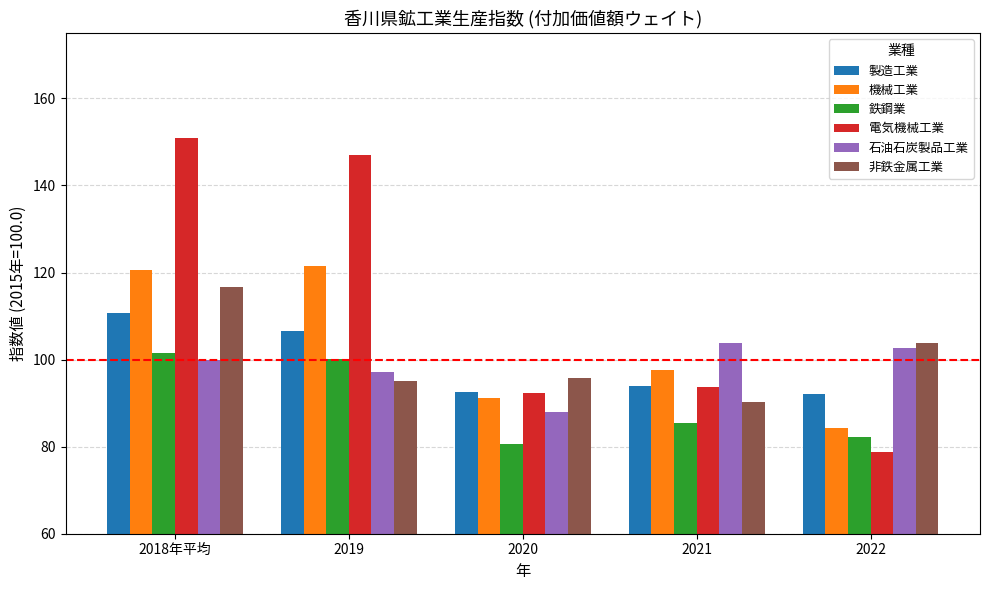

Is it true that 機械工業 equals 81.6 at 2018年平均?

False